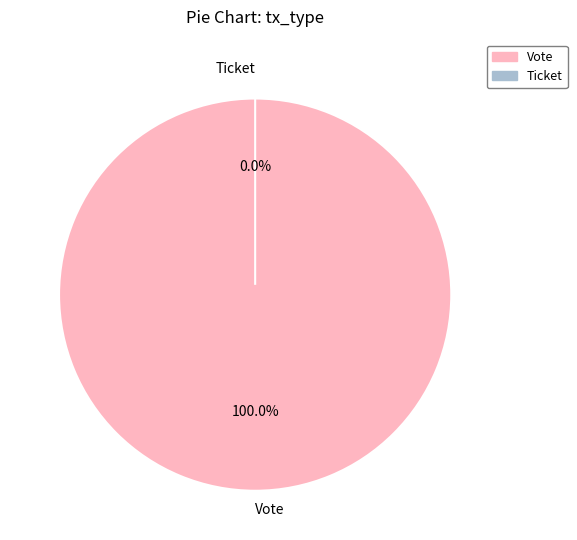

Count the number of slices in the pie.

2